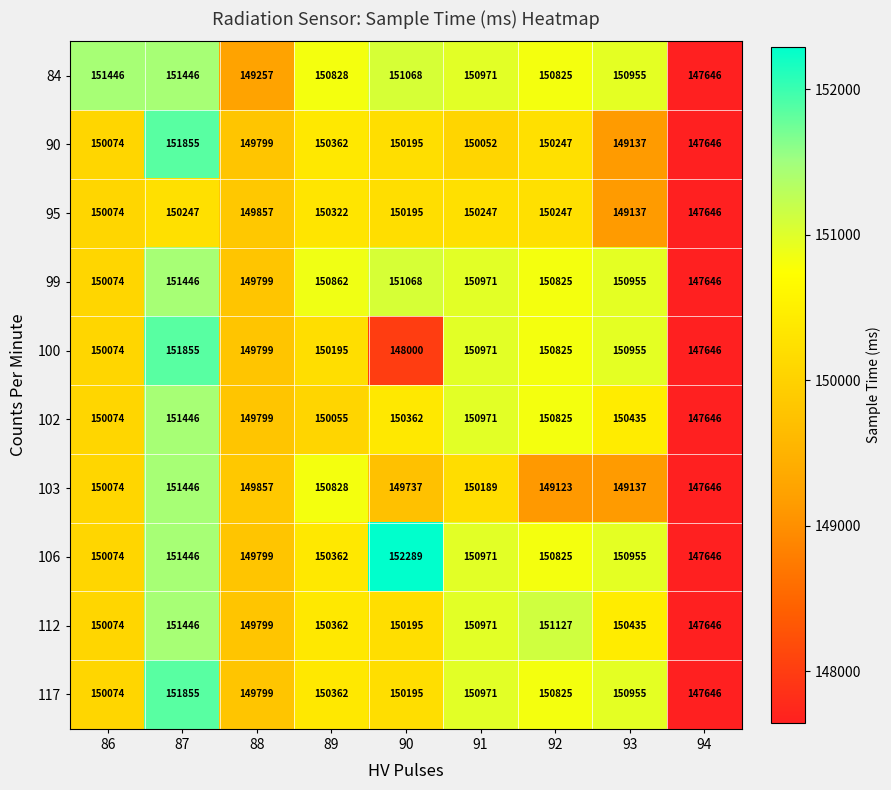

What is the difference between the maximum and minimum values in the 90 series?

4209